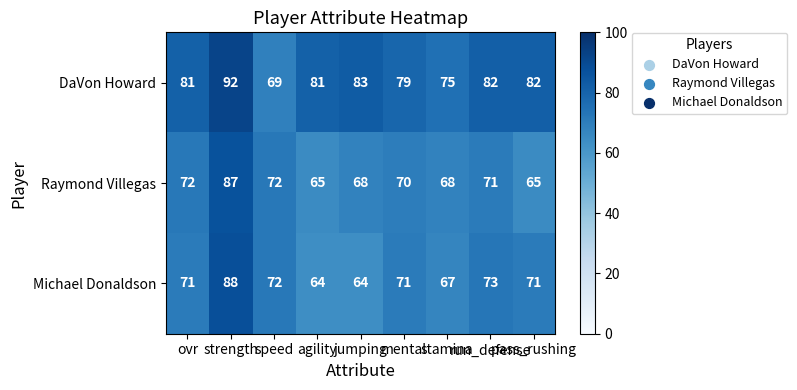

What is the average value of the Raymond Villegas series?

71